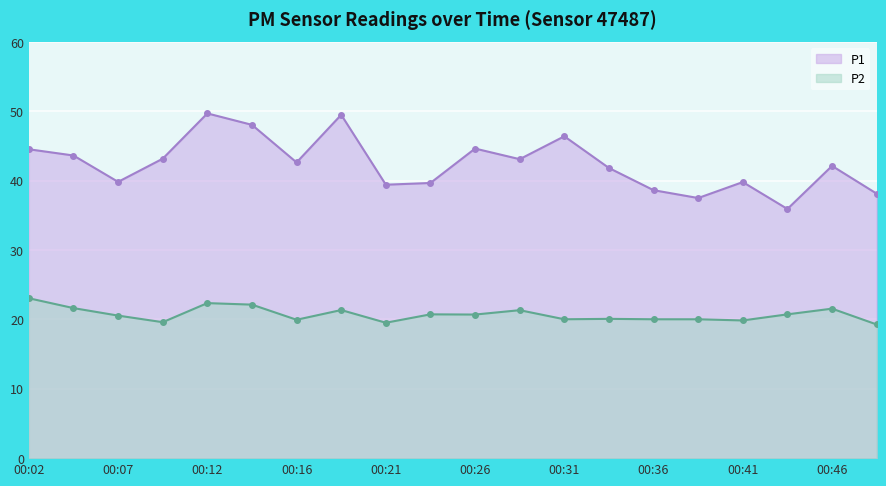

Reading left to right, what are all the values shown in this chart?

P1: 00:02=44.5	00:04=43.6	00:07=39.8	00:09=43.2	00:12=49.7	00:14=48.0	00:16=42.6	00:19=49.5	00:21=39.4	00:24=39.7	00:26=44.6	00:29=43.1	00:31=46.4	00:33=41.8	00:36=38.6	00:38=37.5	00:41=39.8	00:43=35.9	00:46=42.1	00:48=38.1
P2: 00:02=23.1	00:04=21.6	00:07=20.6	00:09=19.6	00:12=22.4	00:14=22.1	00:16=19.9	00:19=21.4	00:21=19.5	00:24=20.7	00:26=20.7	00:29=21.3	00:31=20.0	00:33=20.1	00:36=20.0	00:38=20.0	00:41=19.9	00:43=20.7	00:46=21.6	00:48=19.3